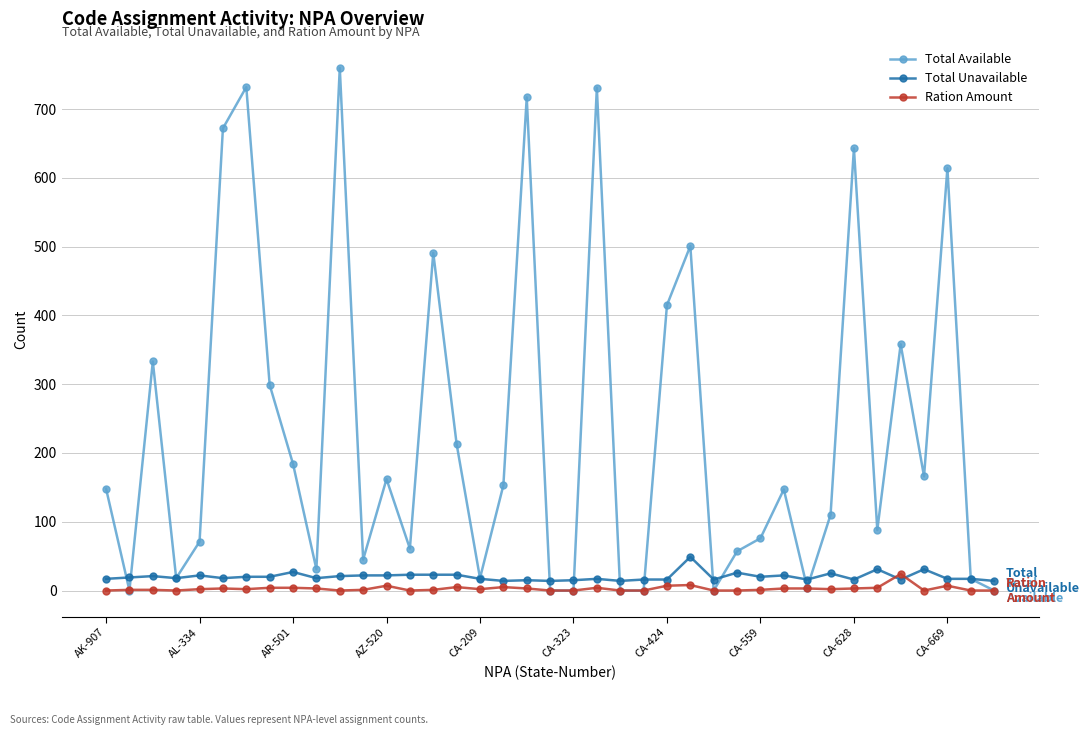

What is the average value of the Ration Amount series?

3